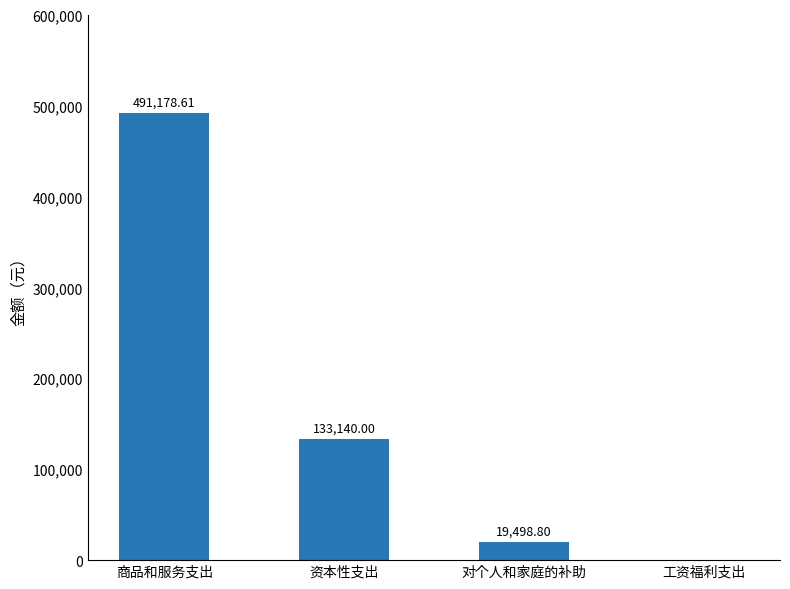

What is the average value?

160954.4